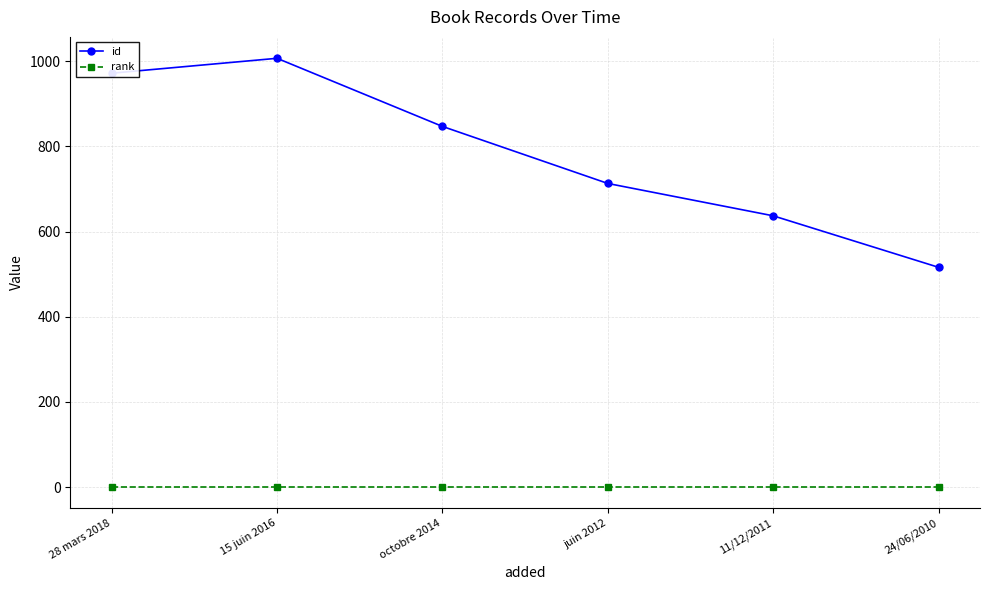

Rank the series at 15 juin 2016 from highest to lowest value.

id, rank